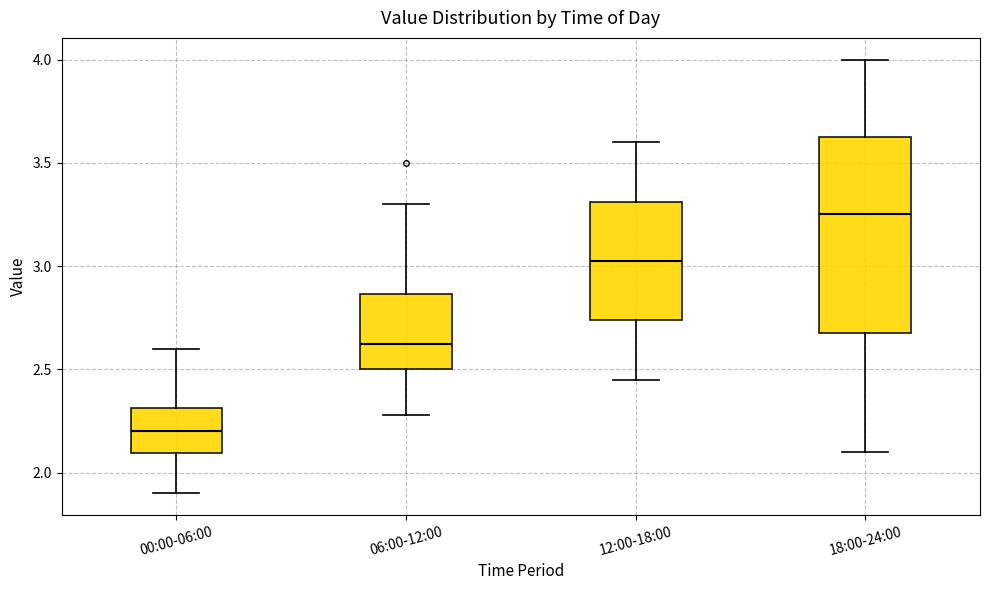

Which box's median line is the highest?

18:00-24:00